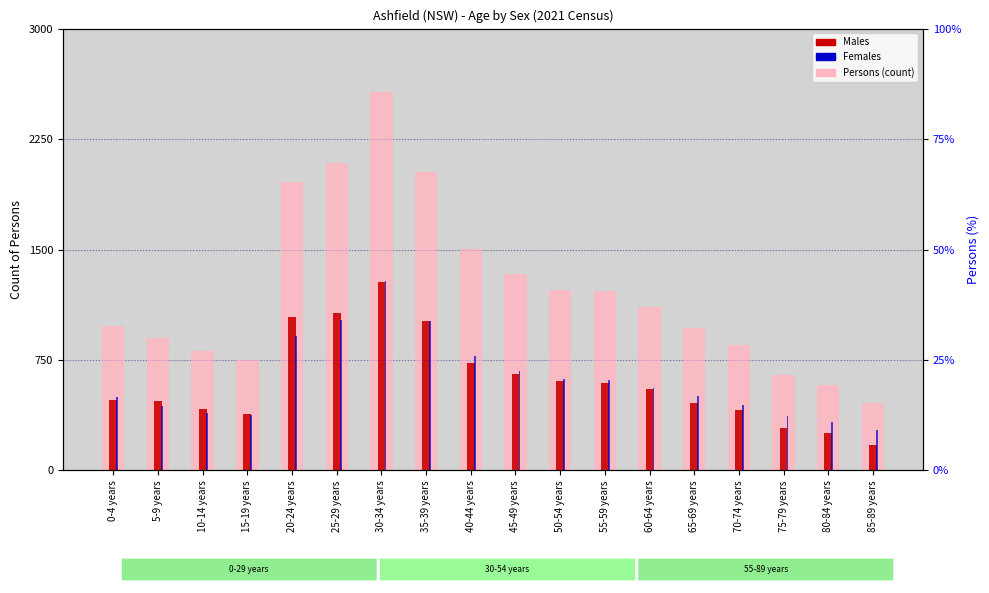

How many data points in Males are above 552?

8